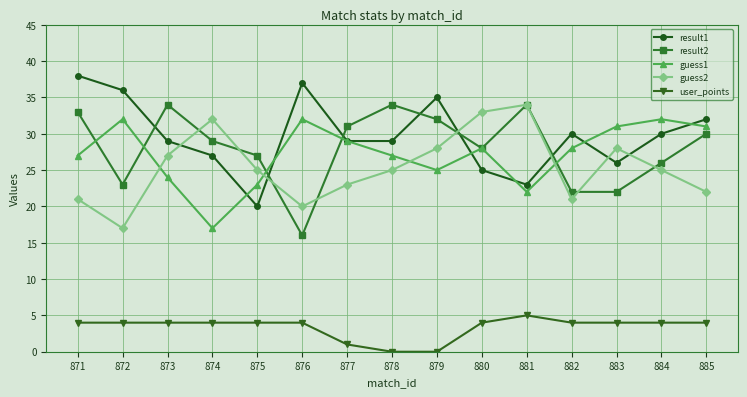

What is the sum of all guess1 values?

408